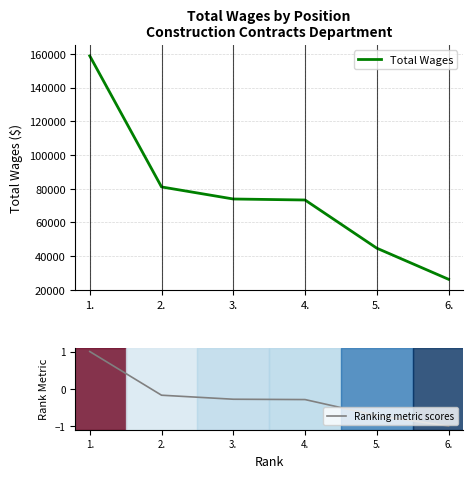

Is the value of Total Wages at 4. greater than the value of Ranking metric scores at 4.?

Yes